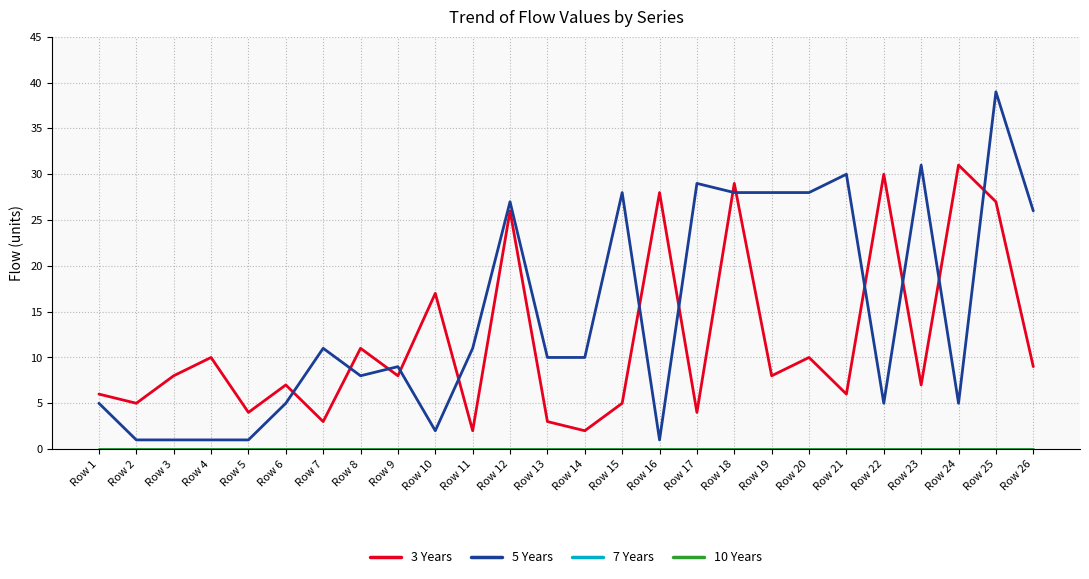

Is it true that 7 Years equals 0 at Row 25?

True